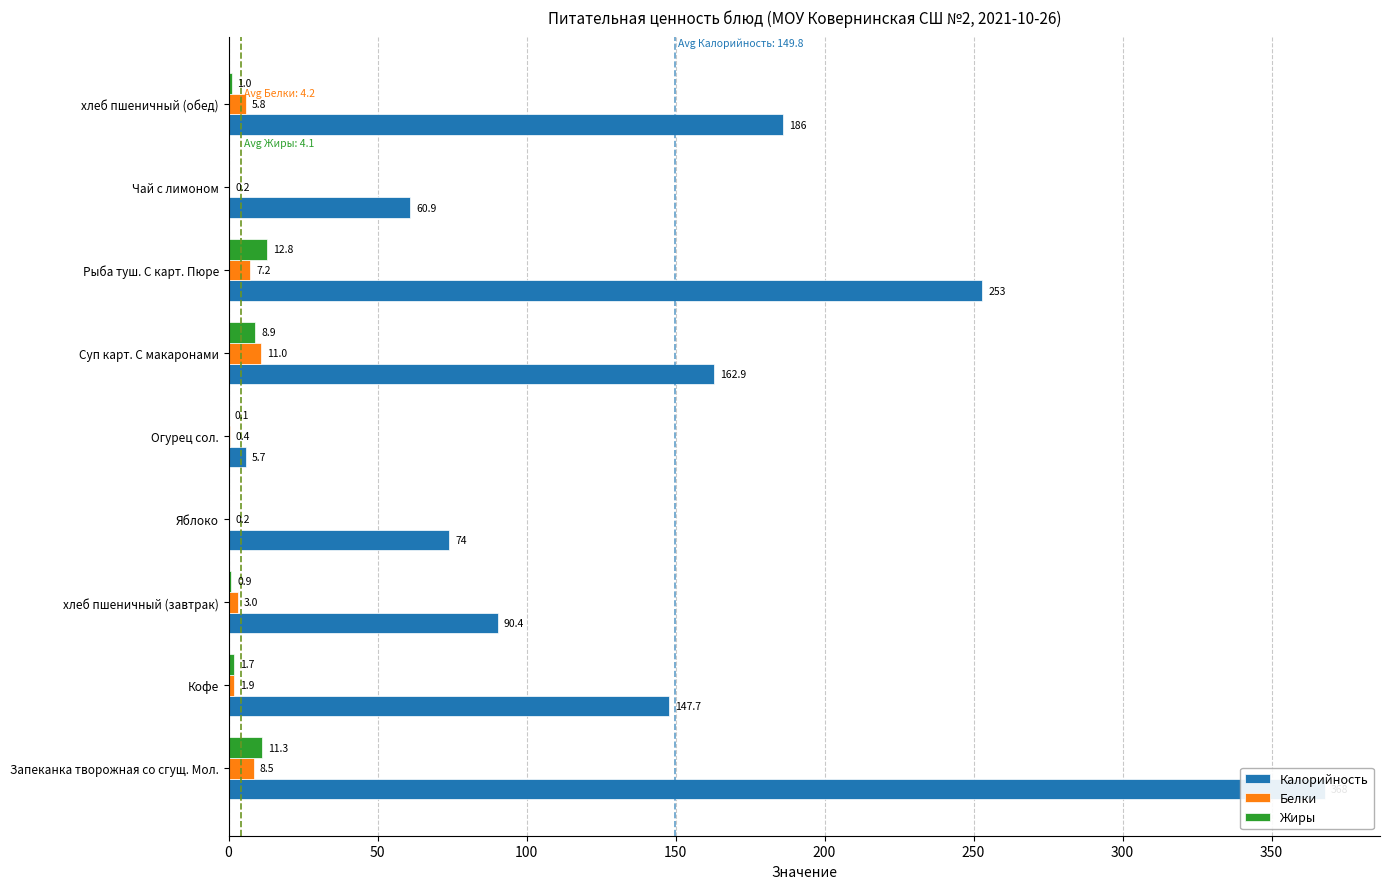

What is the highest value of the Калорийность series?

368.0